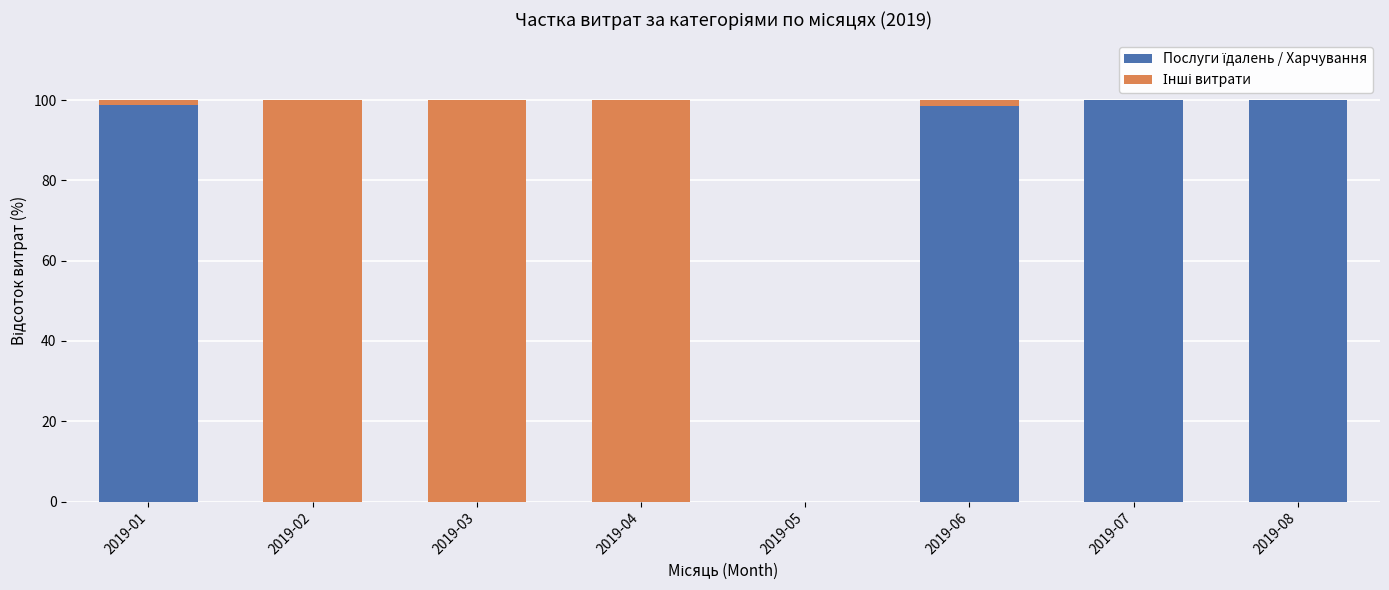

Count the number of data series in this chart.

2